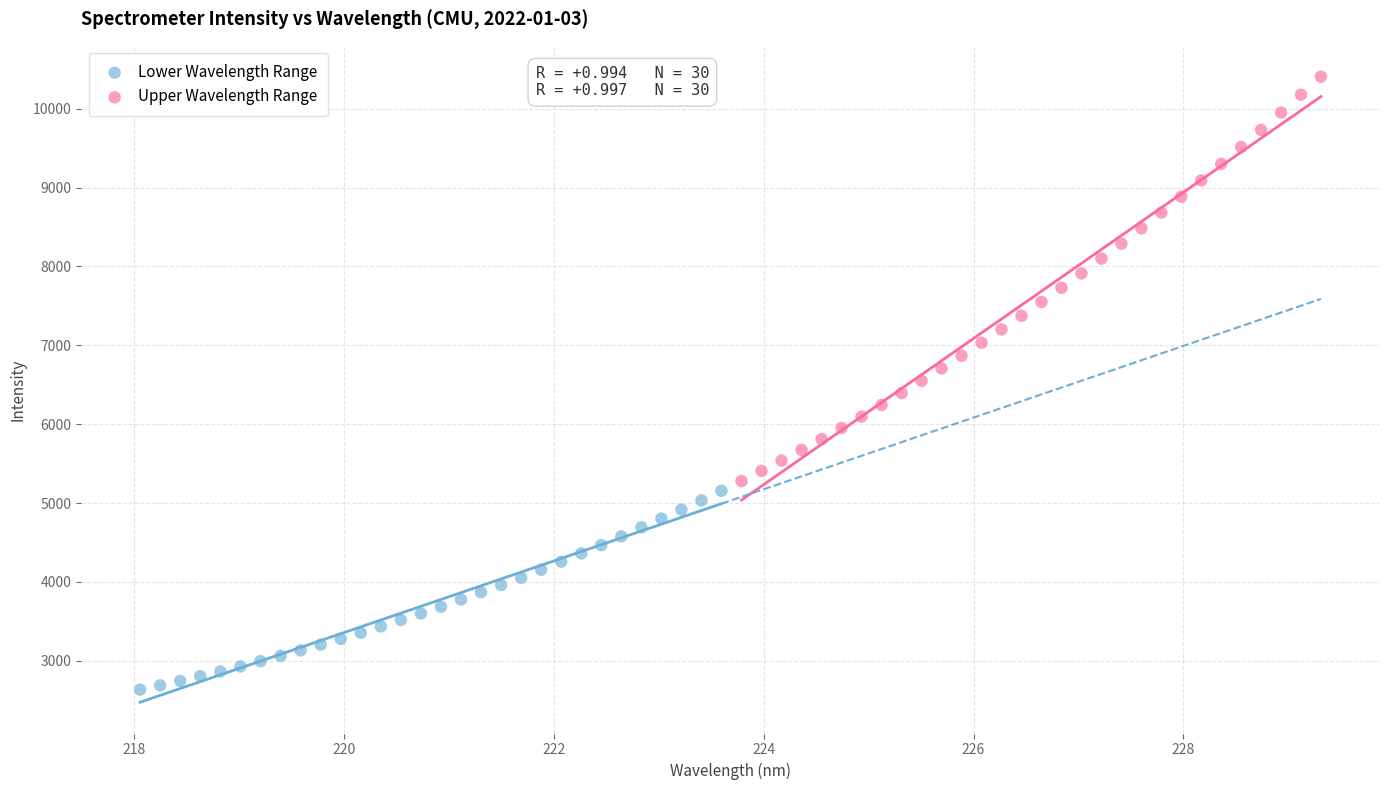

Which series contains the lowest Y value?

Lower Wavelength Range